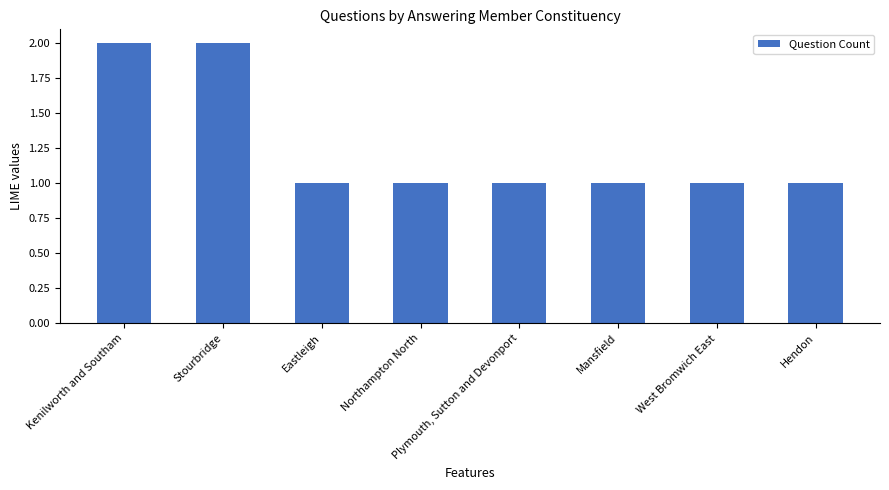

True or false: the data shows 2 at Stourbridge.

True